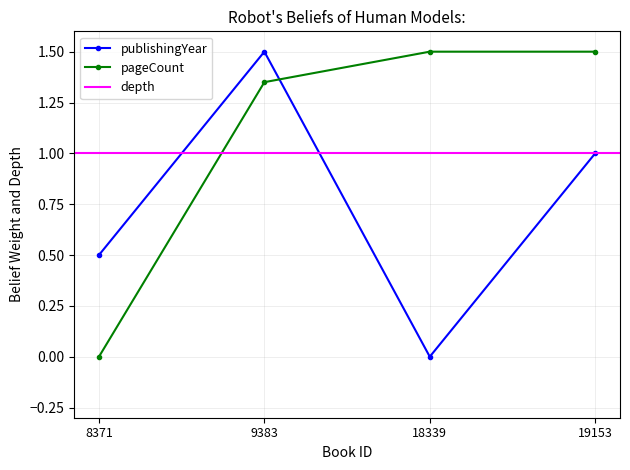

What is the difference between the highest and lowest values at 9383?

0.1